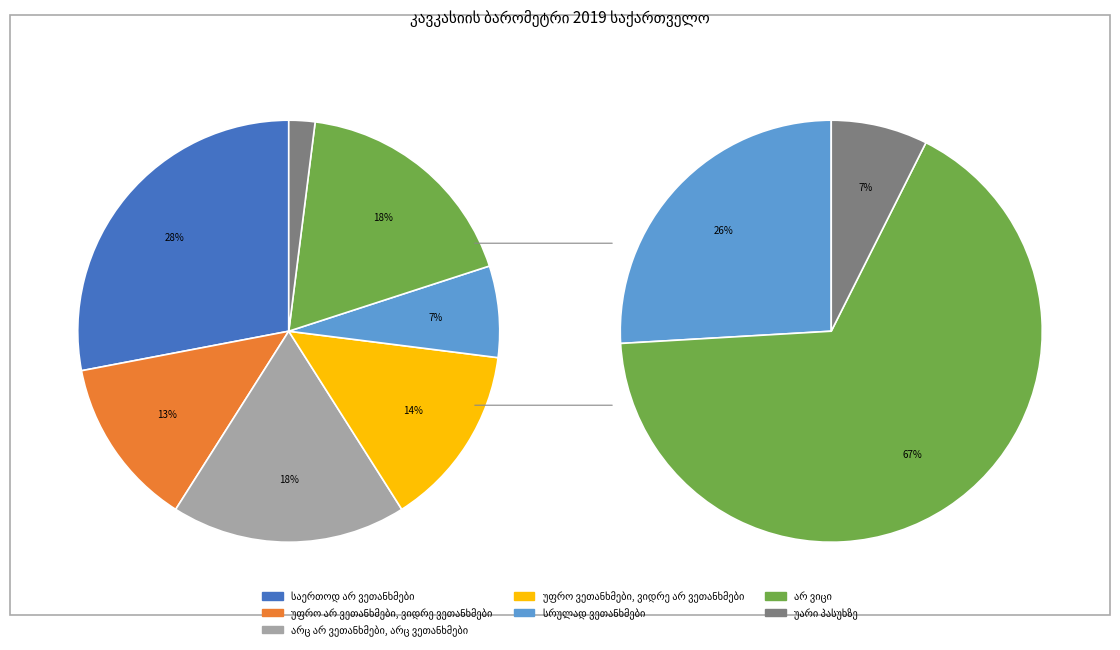

What is the ratio of the value at სრულად ვეთანხმები to the value at უარი პასუხზე?

3.5